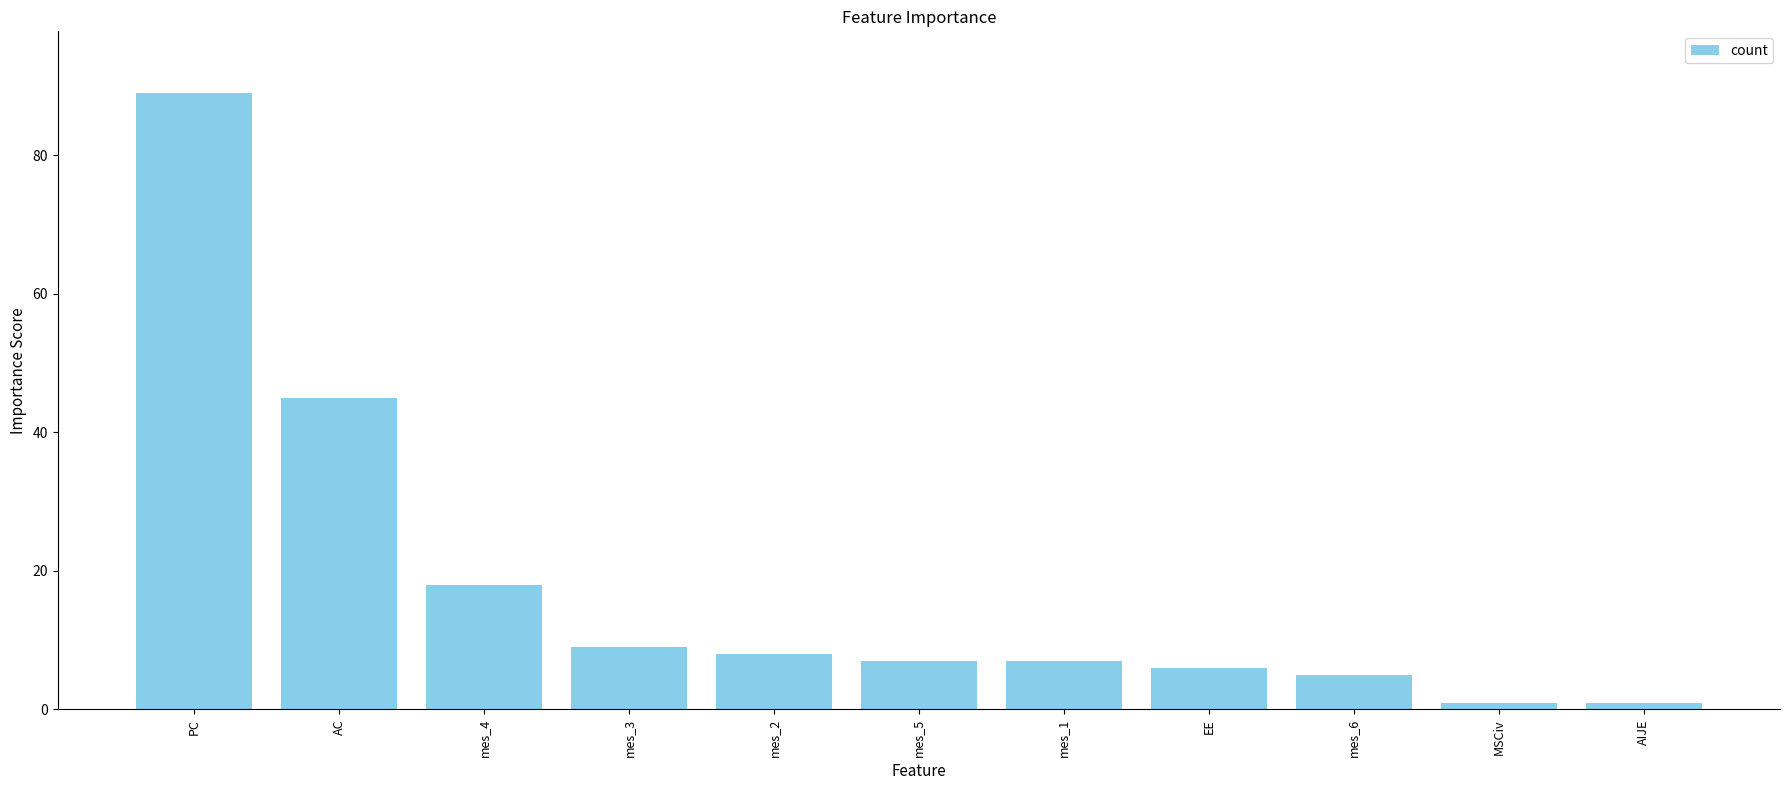

What is the label of the 3rd bar from the left?

mes_4